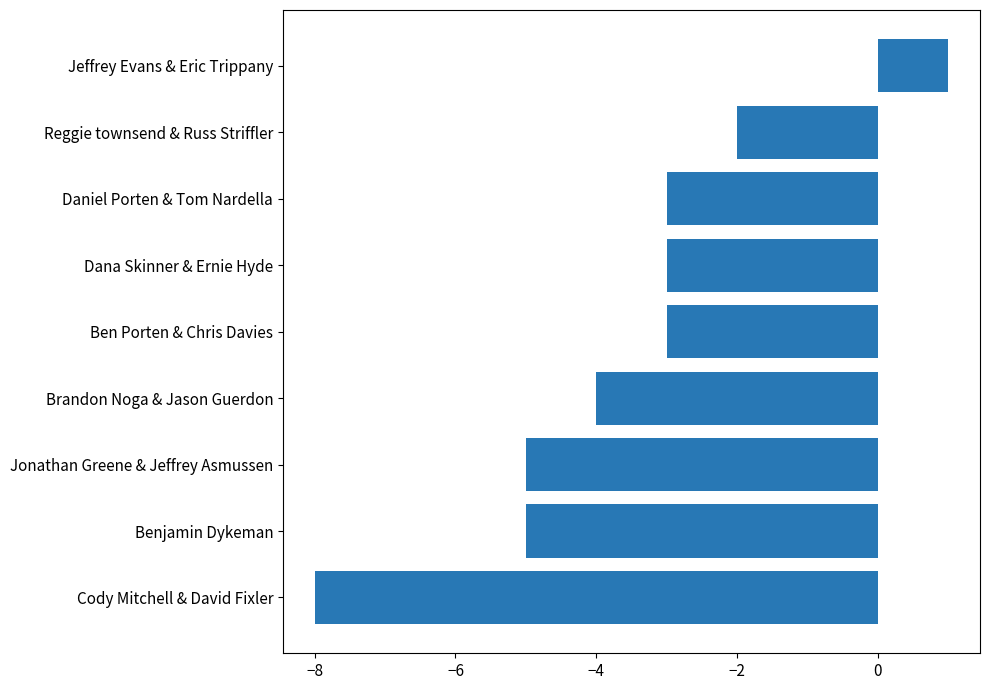

Which label corresponds to the smallest value in the chart?

Cody Mitchell & David Fixler